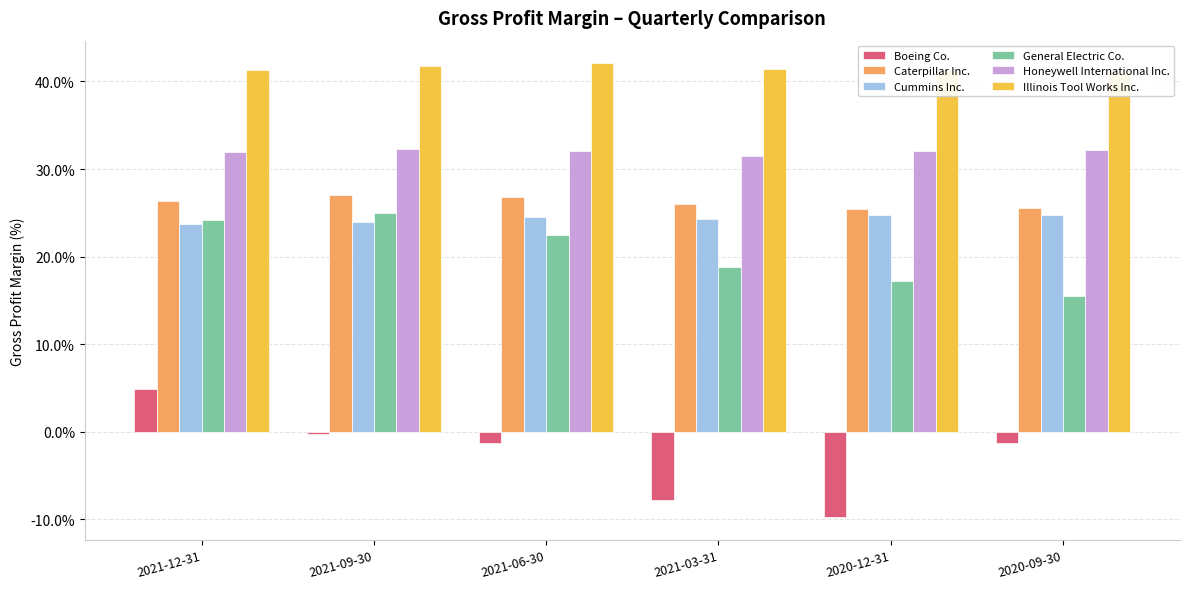

True or false: Caterpillar Inc. has a value of 7.9 at 2021-12-31.

False